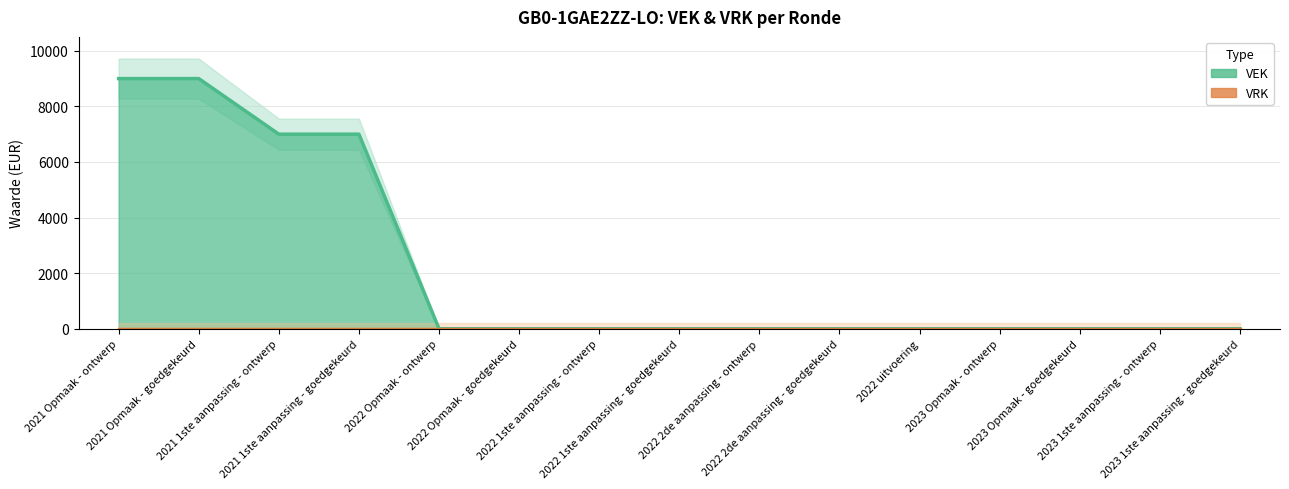

Reading right to left, extract all data points from this chart.

0	0	0	0	0	0	0	0	0	0	0	7000	7000	9000	9000